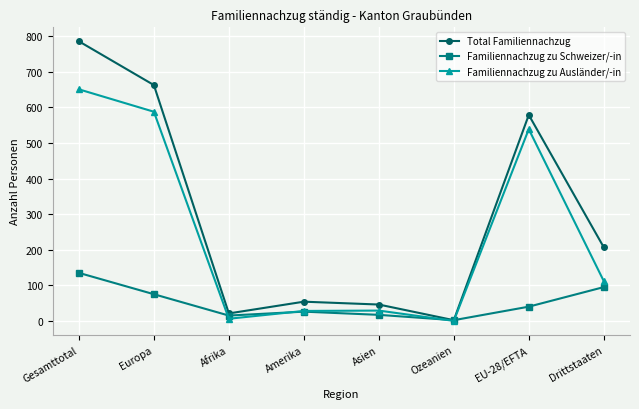

How many values in the Familiennachzug zu Ausländer/-in series are below 112?

4